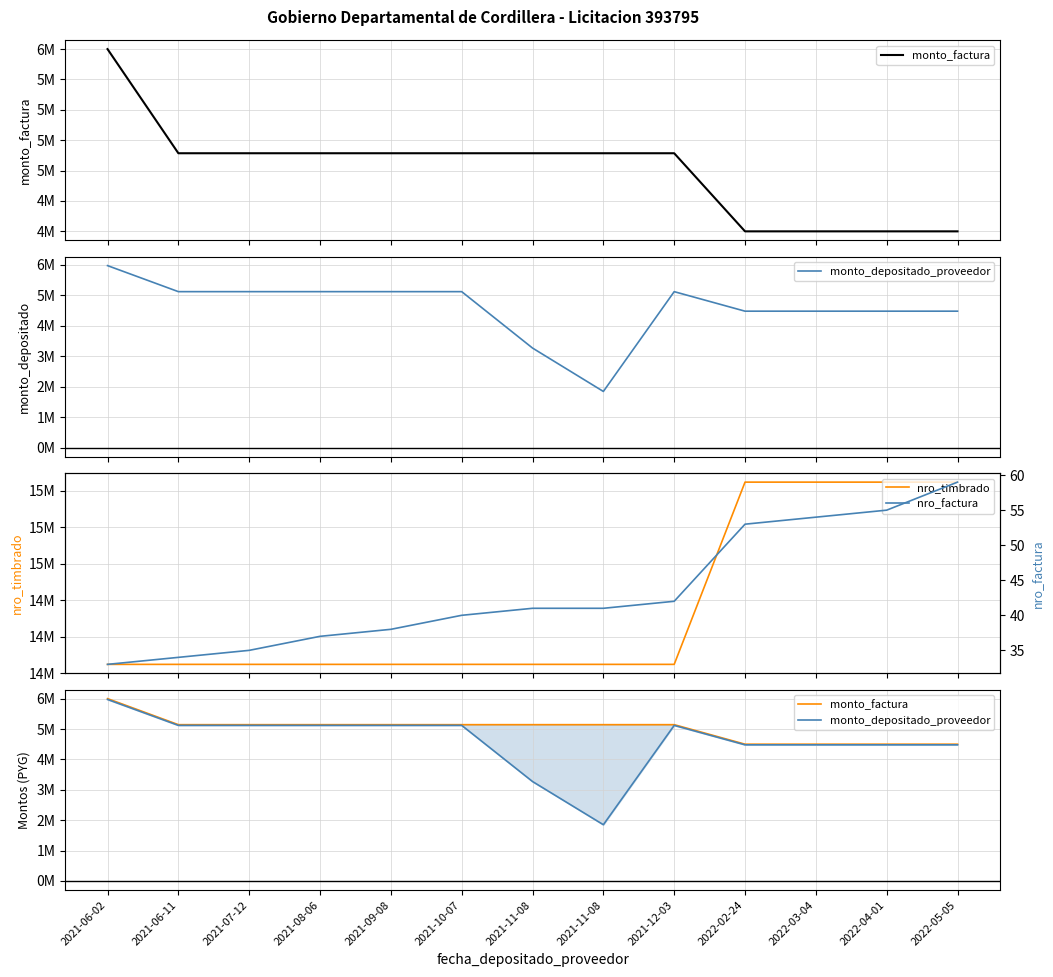

At which category is the sum across all series the highest?

2021-06-02